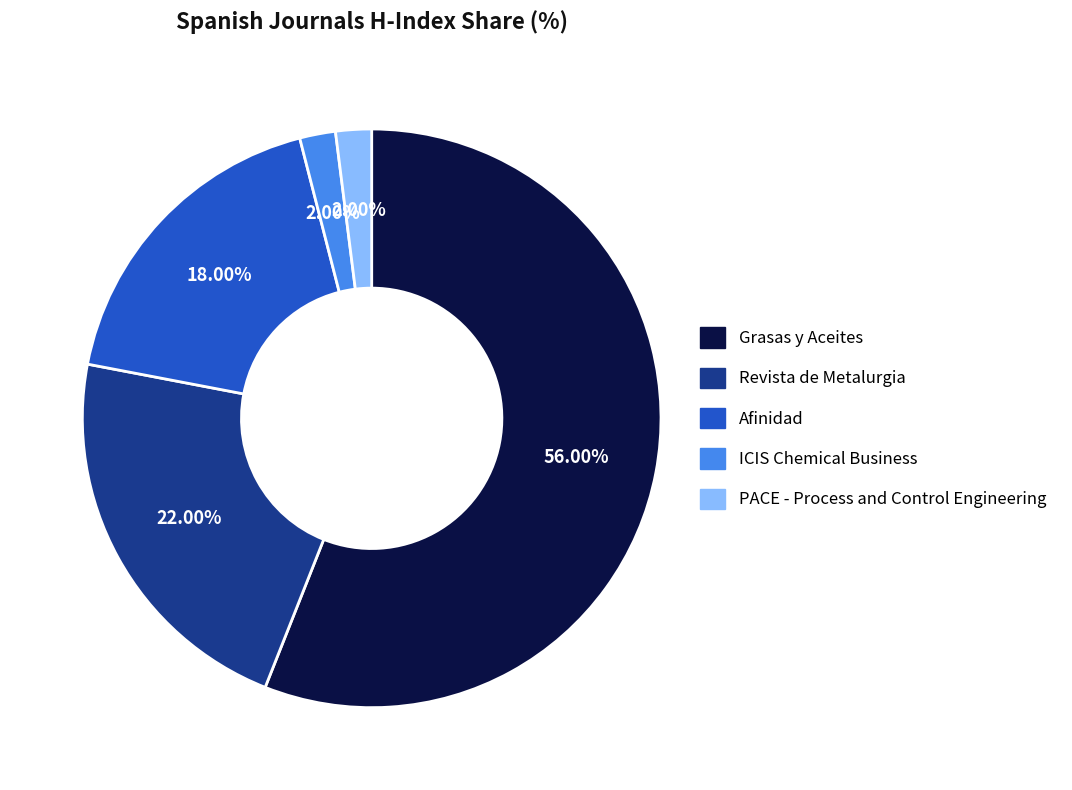

What percentage is NOT represented by Revista de Metalurgia?

78.0%